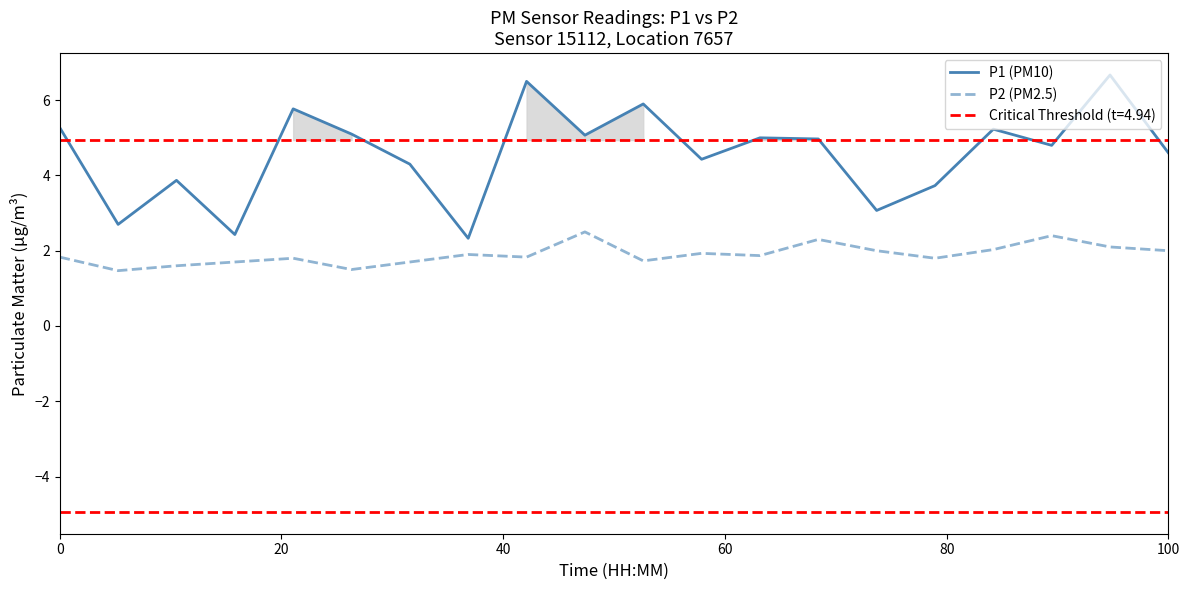

How many lines are shown in the chart?

2